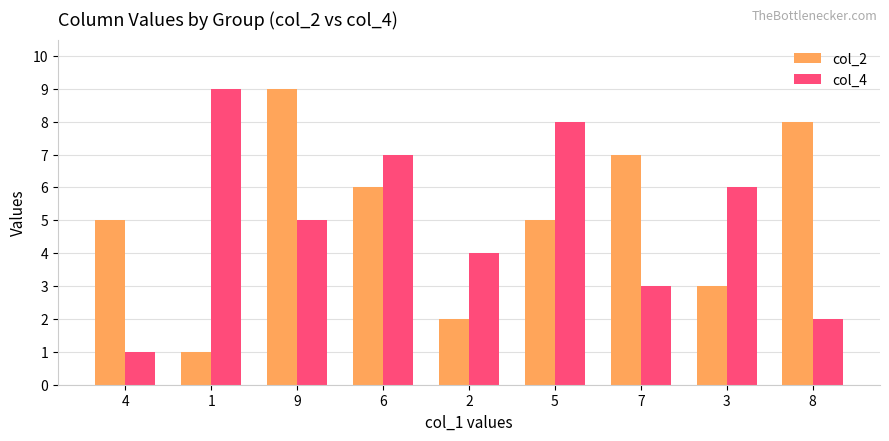

What is the label of the 1st bar from the right?

8